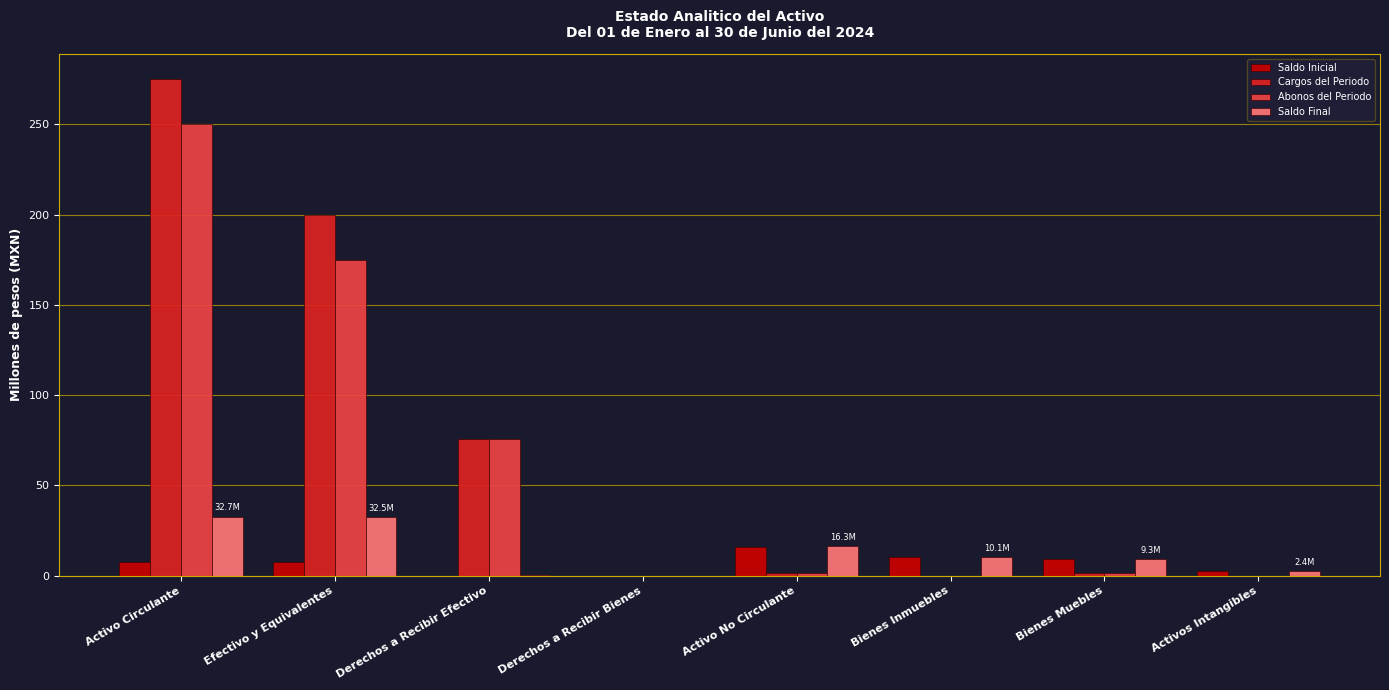

At which label does Cargos del Periodo first exceed 1?

Activo Circulante